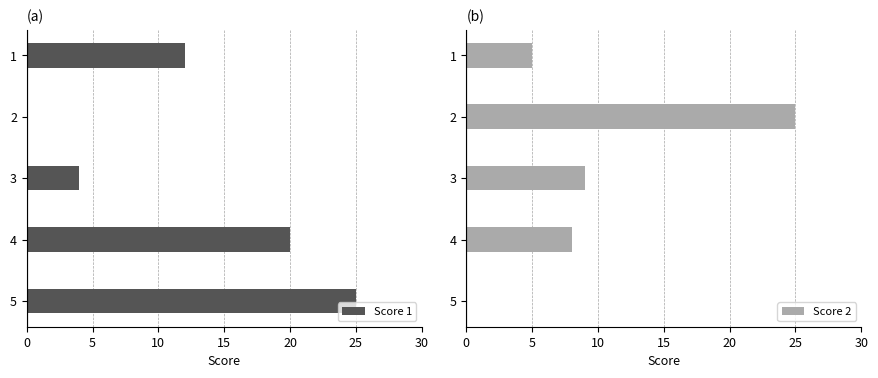

What is the difference between the Score 2 values at 1 and 4?

3